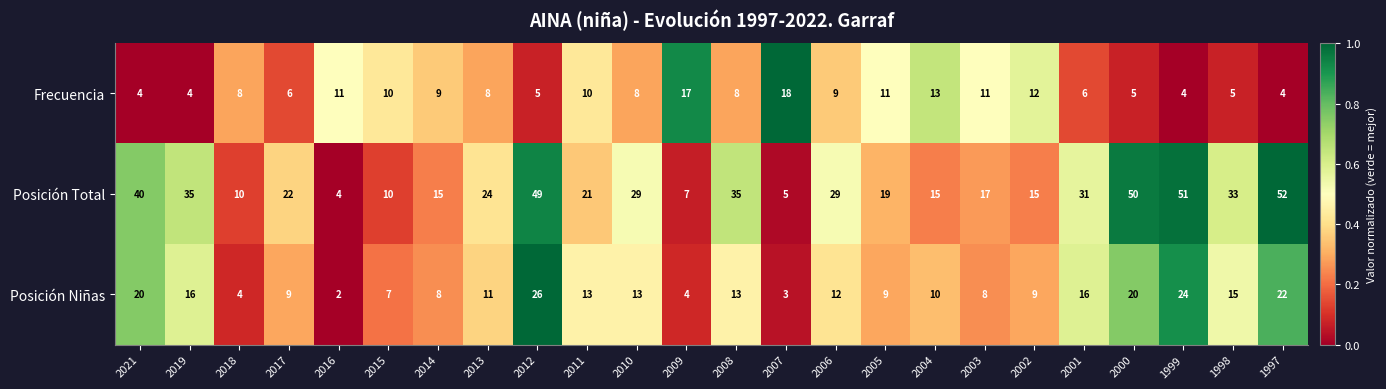

Which series changed the most between 2018 and 2017?

Posición Total